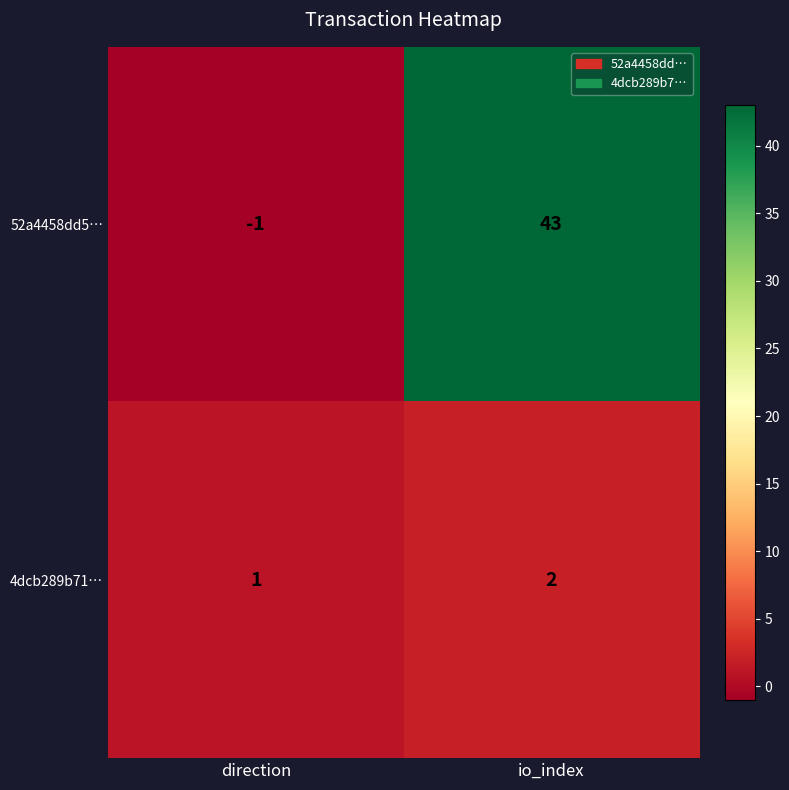

How many distinct data groups are displayed?

2